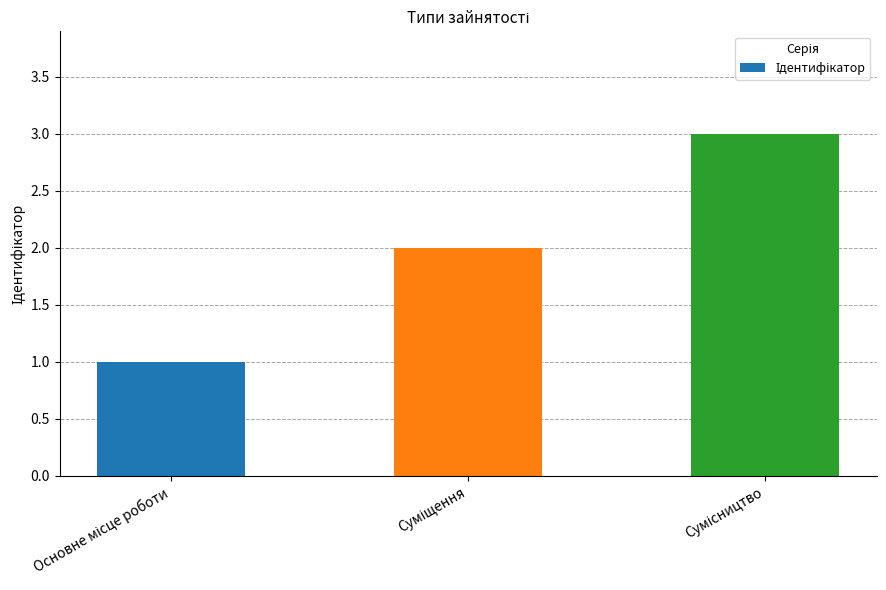

What is the greatest value displayed?

3